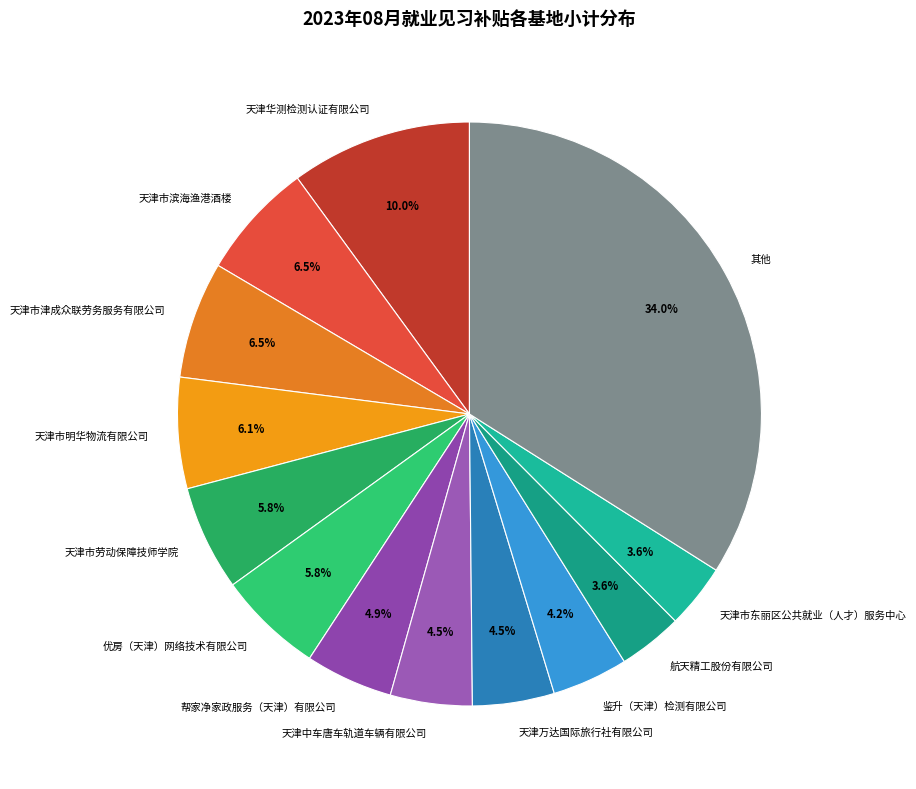

True or false: 天津市劳动保障技师学院 accounts for 6% of the total.

True